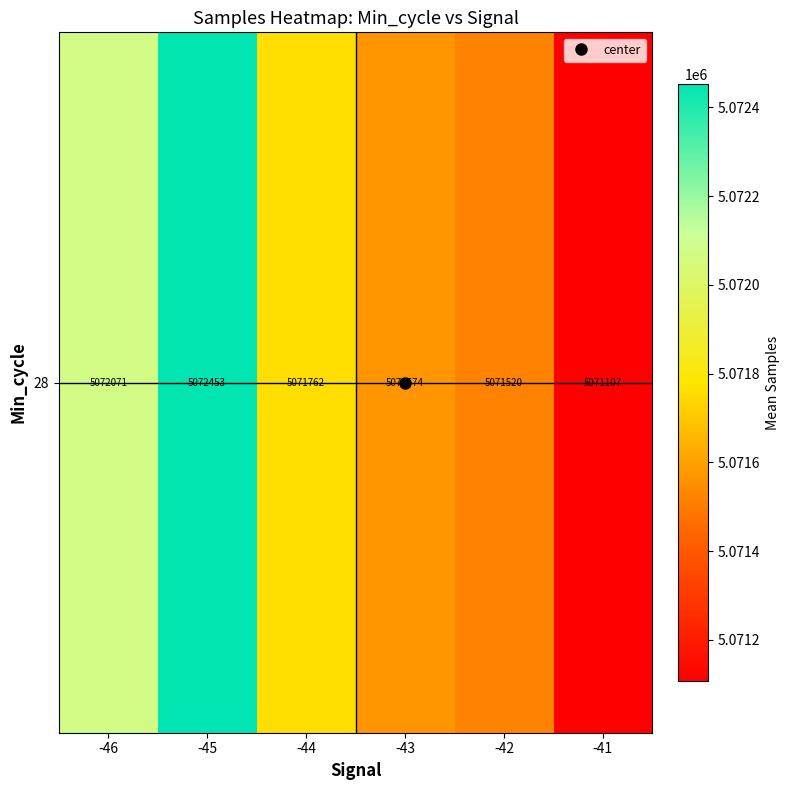

List the labels in order of value, smallest first.

-41, -42, -43, -44, -46, -45